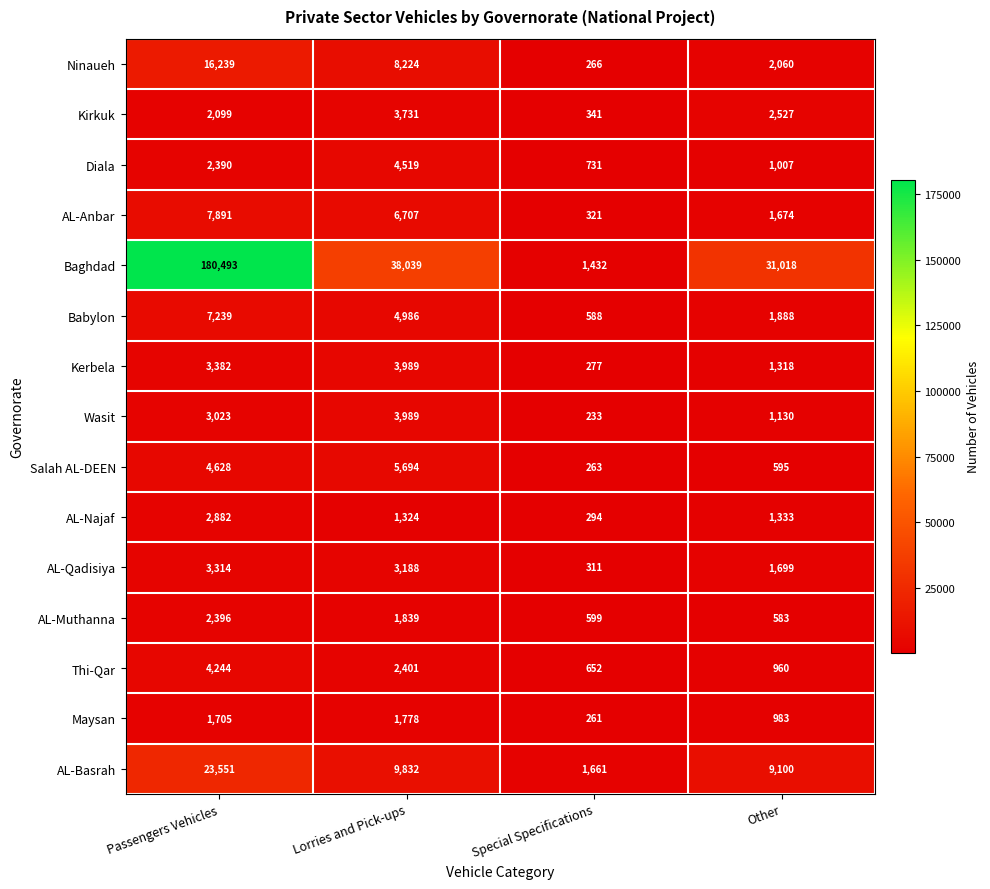

How many Ninaueh values are between 2060 and 16239?

3